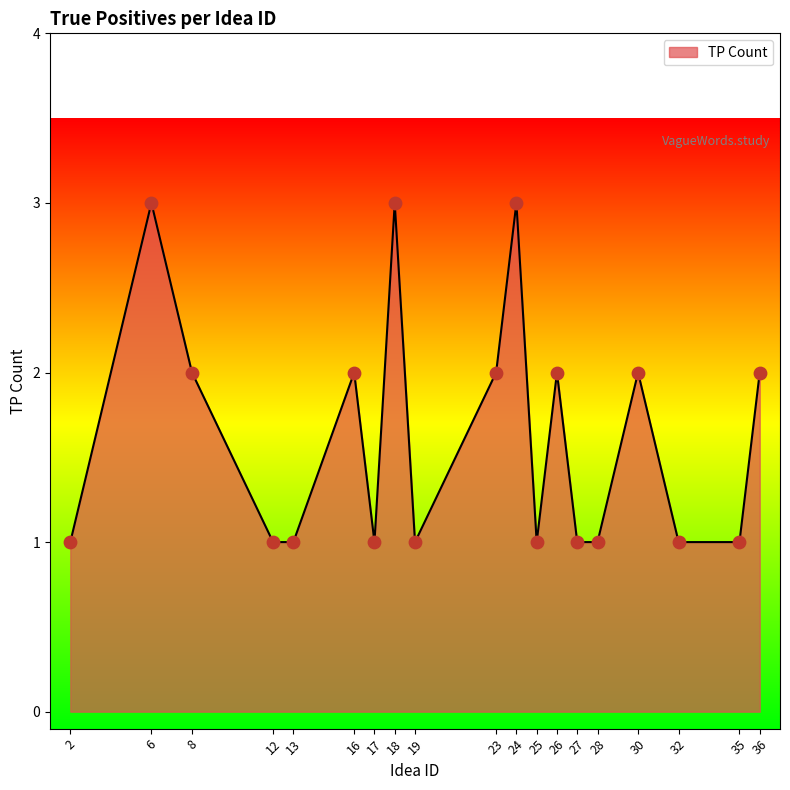

What is the ratio of the value at 28 to the value at 6?

0.3